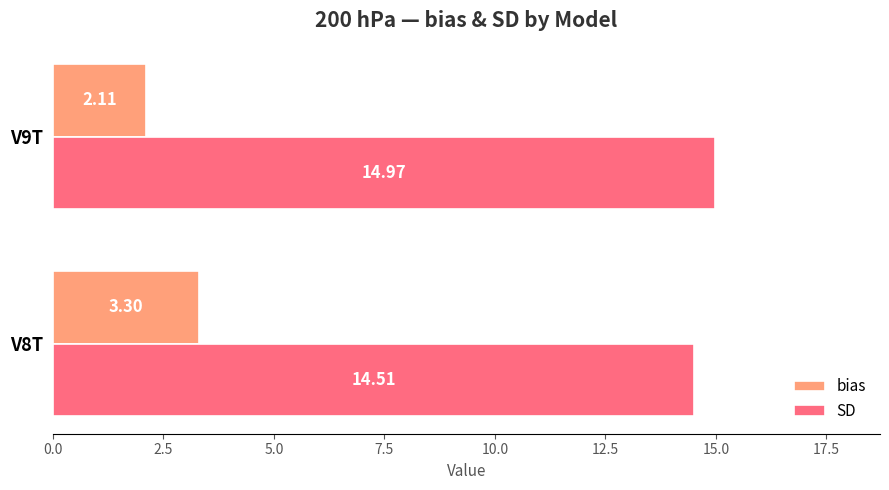

What are all the series names shown in the legend?

bias, SD